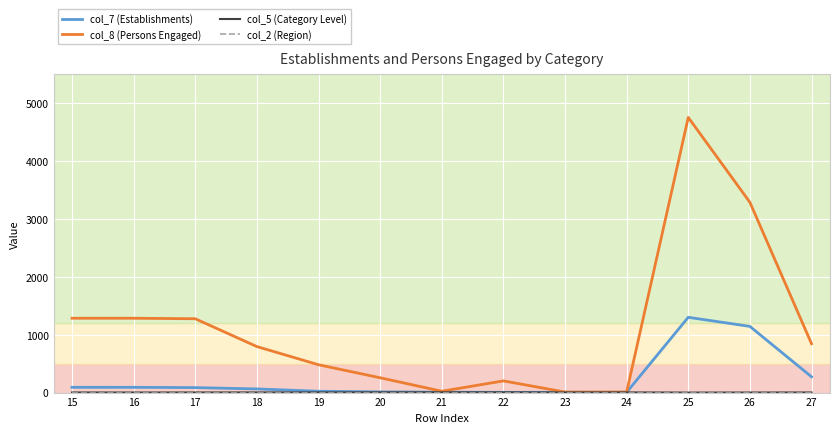

What is the greatest value displayed?

4756